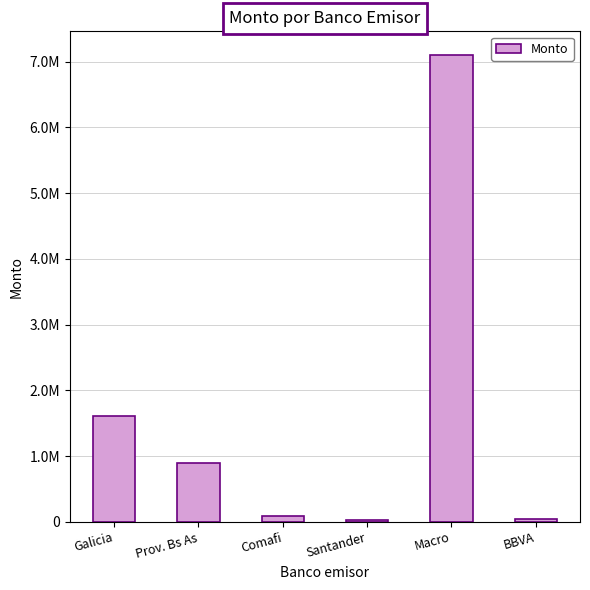

Between Prov. Bs As and Galicia, which is larger?

Galicia